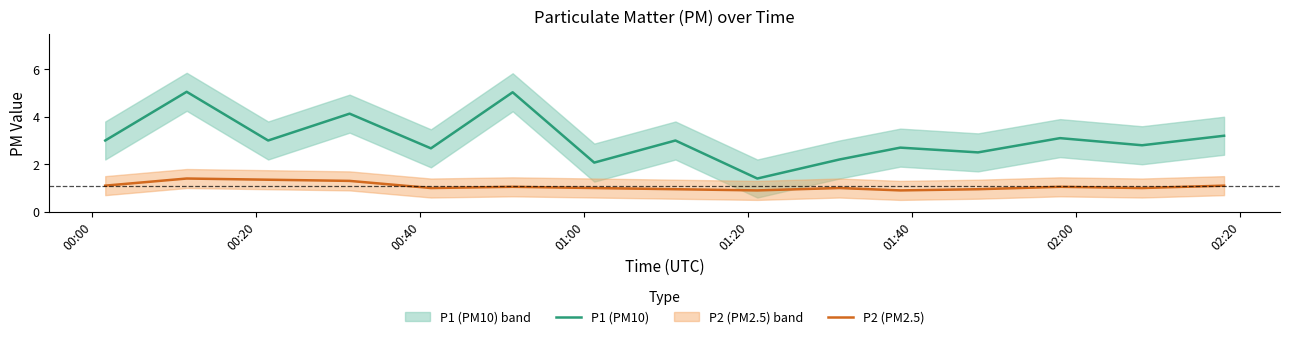

How many lines are shown in the chart?

2